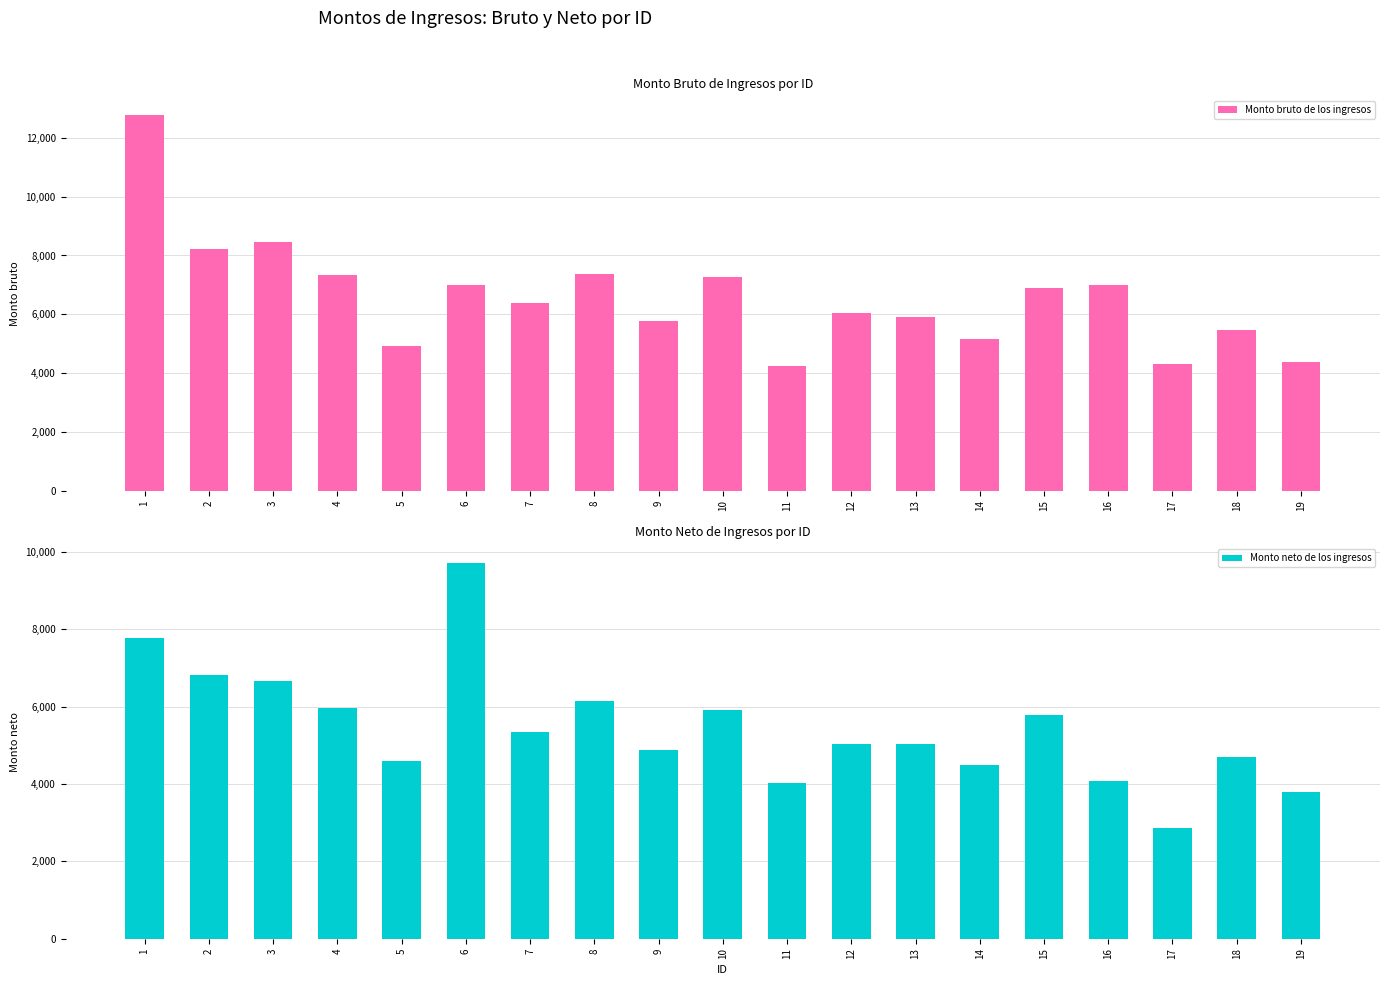

Reading left to right, list all the values displayed in this chart.

Monto bruto de los ingresos: 1=12779.2	2=8228.0	3=8447.8	4=7345.4	5=4904.4	6=6996.2	7=6389.4	8=7358.4	9=5783.2	10=7253.8	11=4253.5	12=6030.4	13=5906.6	14=5156.2	15=6891.7	16=6996.2	17=4291.8	18=5453.5	19=4388.8
Monto neto de los ingresos: 1=7765.6	2=6826.9	3=6674.3	4=5972.4	5=4584.4	6=9706.1	7=5344.2	8=6147.9	9=4886.4	10=5911.8	11=4029.5	12=5033.3	13=5022.9	14=4482.9	15=5780.3	16=4080.6	17=2852.3	18=4698.7	19=3785.9